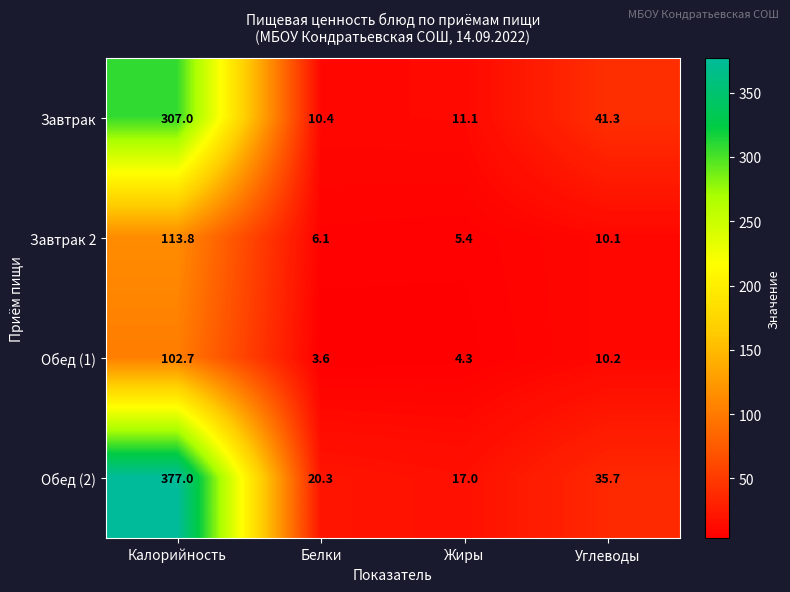

The Обед (1) series shows 145.3 at Калорийность. True or false?

False